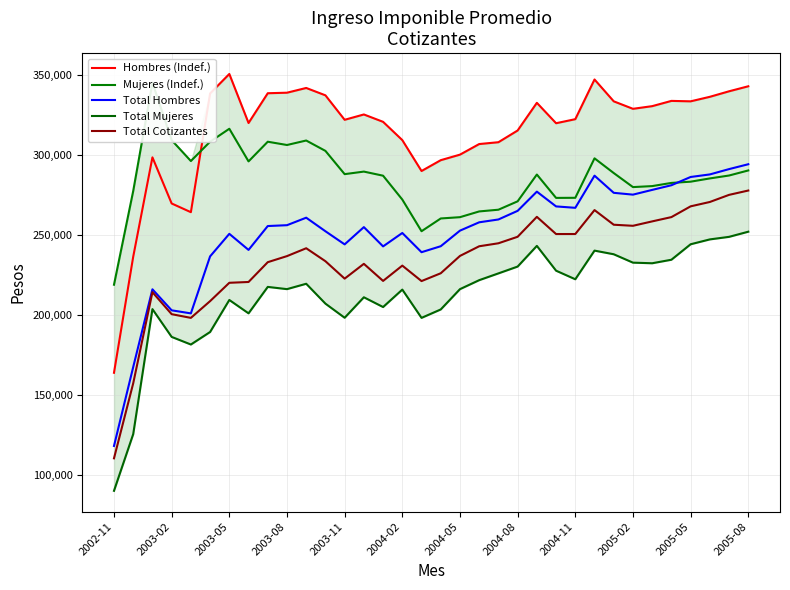

What is the approximate value of Total Hombres at 2003-11, to the nearest 100?

244000